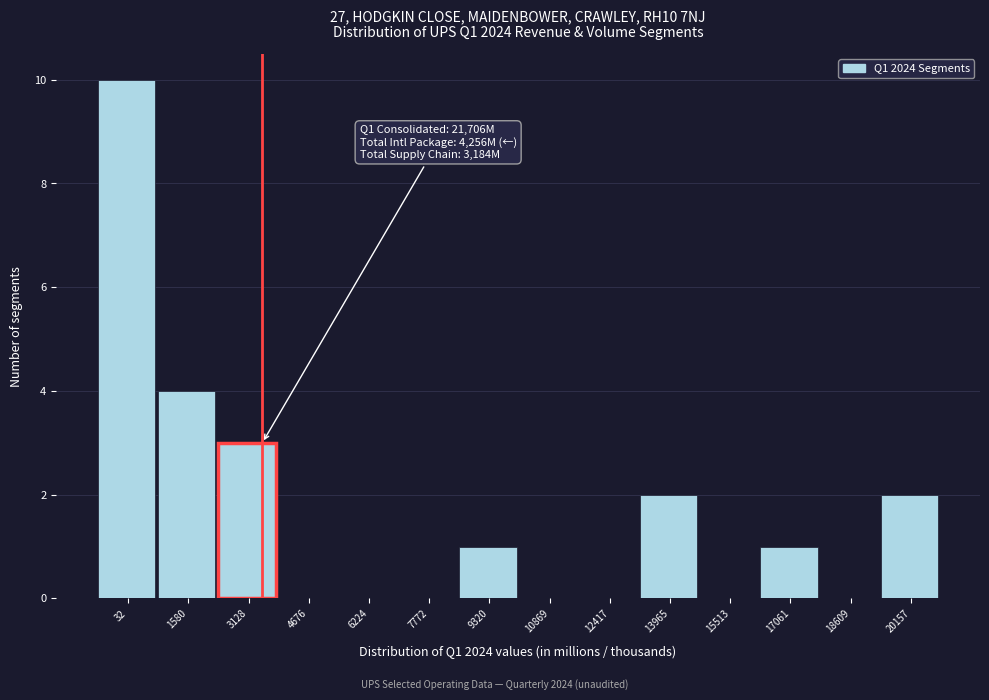

Reading left to right, list all the values displayed in this chart.

32=10	1580=4	3128=3	4676=0	6224=0	7772=0	9320=1	10869=0	12417=0	13965=2	15513=0	17061=1	18609=0	20157=2